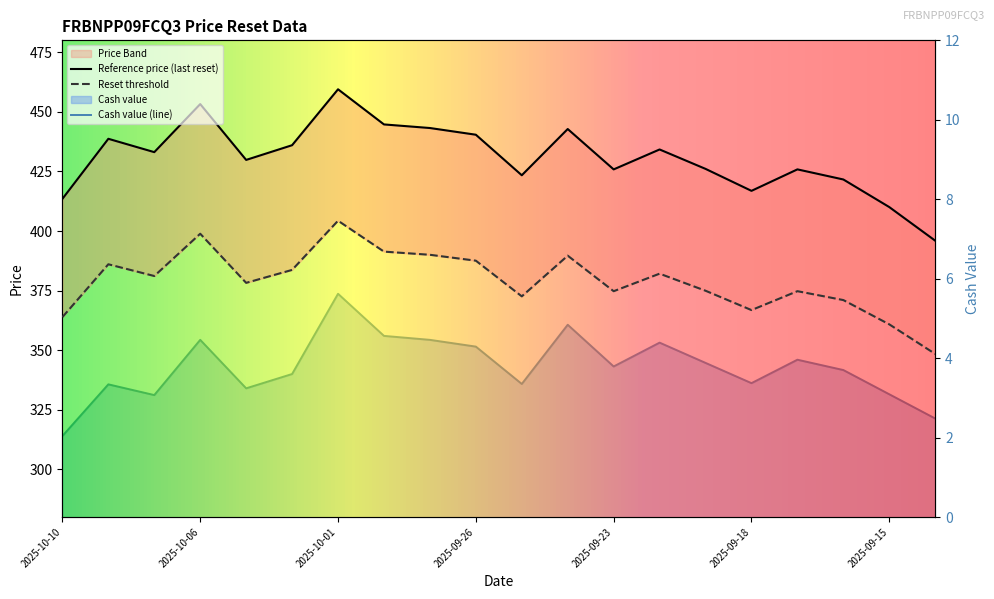

Between 2025-10-06 and 2025-09-26, which series saw the biggest shift?

Reference price